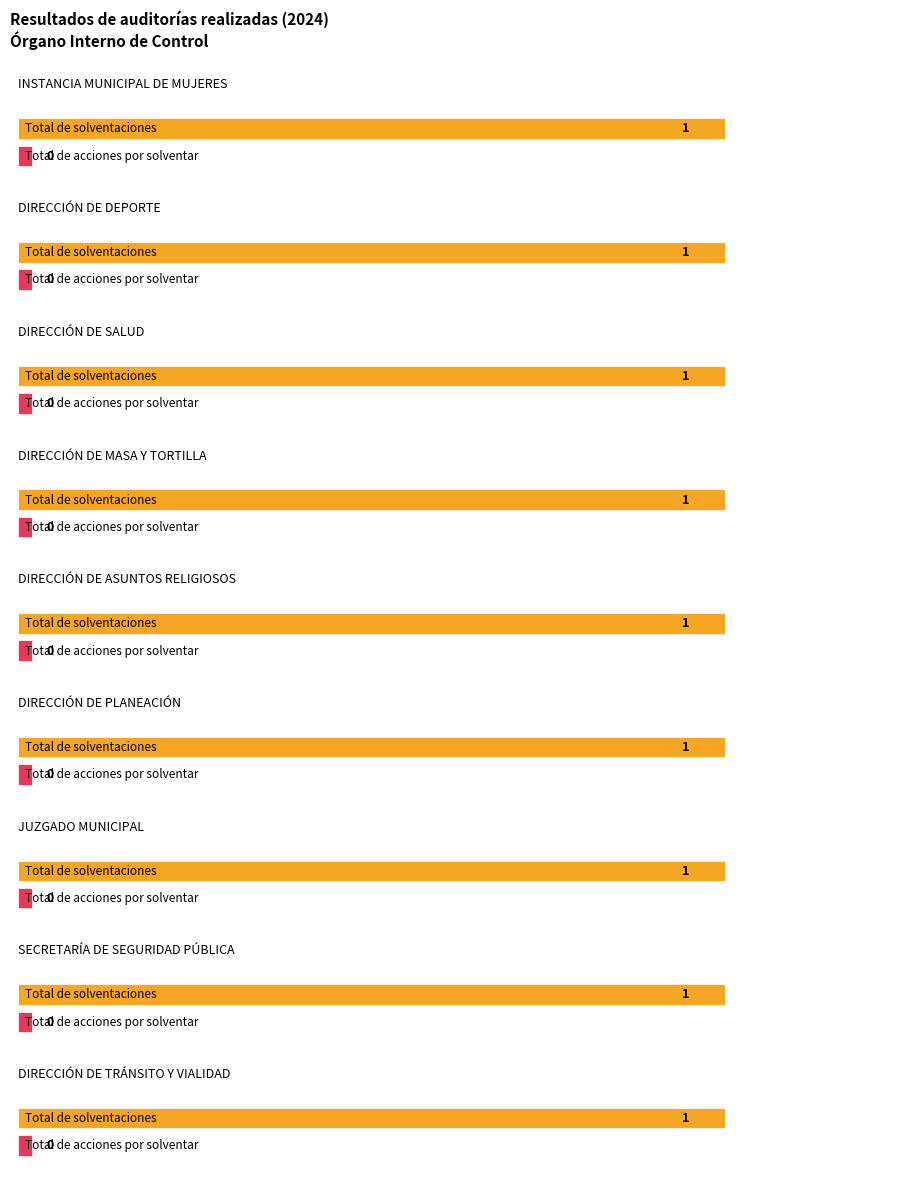

How many bars are there in each group?

2